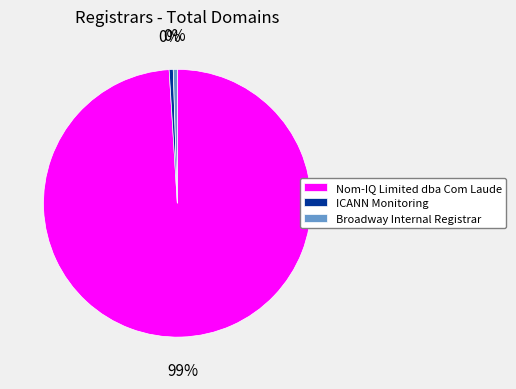

What is the largest slice in the pie chart?

Nom-IQ Limited dba Com Laude